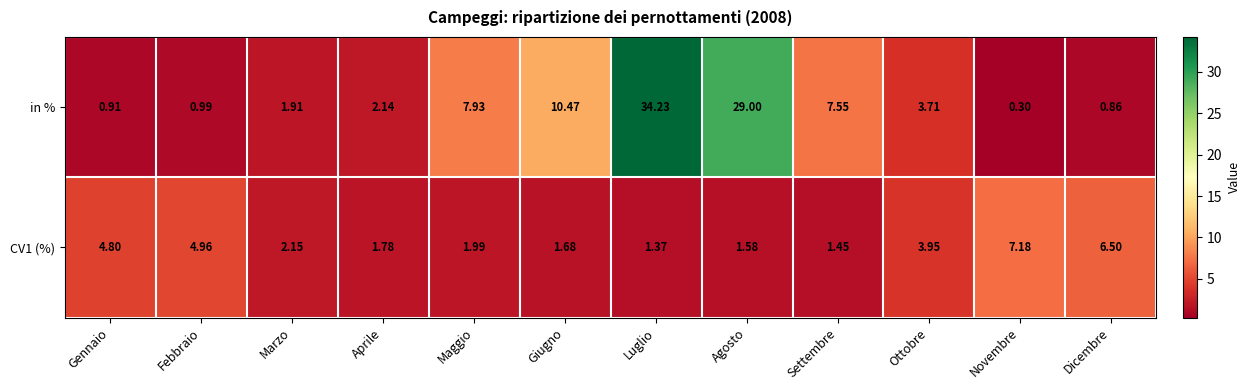

At which label does CV1 (%) reach its peak?

Novembre